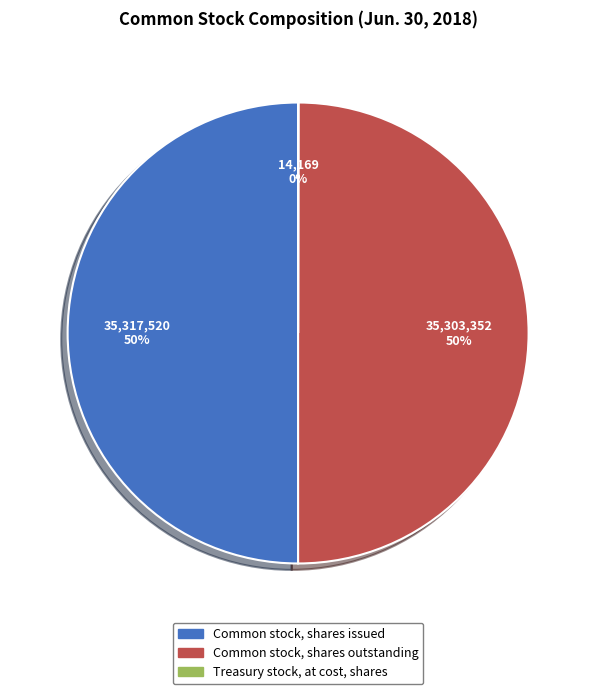

What percentage is the Common stock, shares issued slice, to the nearest percent?

50%